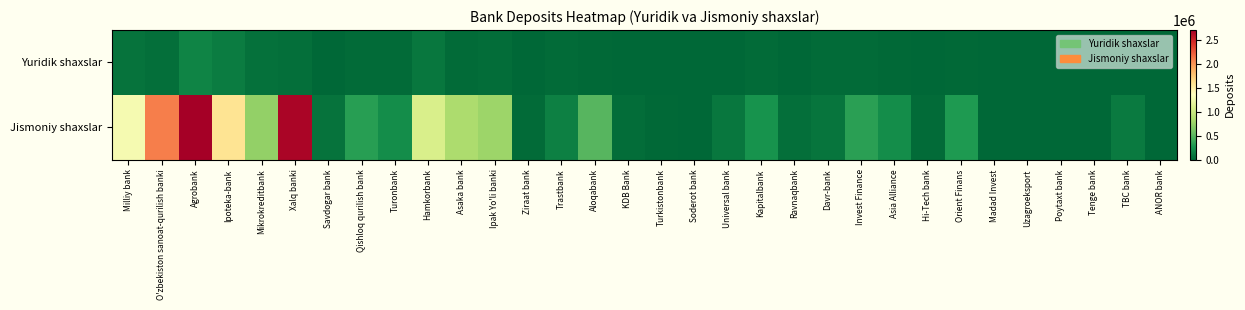

Reading left to right, transcribe all the data shown in this chart.

Yuridik shaxslar: Milliy bank=68563	O'zbekiston sanoat-qurilish banki=43614	Agrobank=166146	Ipoteka-bank=123899	Mikrokreditbank=57758	Xalq banki=48613	Savdogar bank=8670	Qishloq qurilish bank=22942	Turonbank=26278	Hamkorbank=88247	Asaka bank=30533	Ipak Yo'li banki=32224	Ziraat bank=2057	Trastbank=29659	Aloqabank=20017	KDB Bank=788	Turkistonbank=3796	Soderot bank=186	Universal bank=6913	Kapitalbank=31055	Ravnaqbank=2083	Davr-bank=21588	Invest Finance=22246	Asia Alliance=13217	Hi-Tech bank=1592	Orient Finans=20986	Madad Invest=787	Uzagroeksport=110	Poytaxt bank=832	Tenge bank=439	TBC bank=0	ANOR bank=0
Jismoniy shaxslar: Milliy bank=1283796	O'zbekiston sanoat-qurilish banki=2086354	Agrobank=2709726	Ipoteka-bank=1586482	Mikrokreditbank=735673	Xalq banki=2669099	Savdogar bank=73345	Qishloq qurilish bank=318989	Turonbank=218857	Hamkorbank=1082789	Asaka bank=849351	Ipak Yo'li banki=774744	Ziraat bank=25604	Trastbank=144097	Aloqabank=490338	KDB Bank=33220	Turkistonbank=13577	Soderot bank=1499	Universal bank=89542	Kapitalbank=246966	Ravnaqbank=43983	Davr-bank=77032	Invest Finance=330832	Asia Alliance=213059	Hi-Tech bank=21846	Orient Finans=296352	Madad Invest=2383	Uzagroeksport=1270	Poytaxt bank=4403	Tenge bank=4047	TBC bank=113148	ANOR bank=72